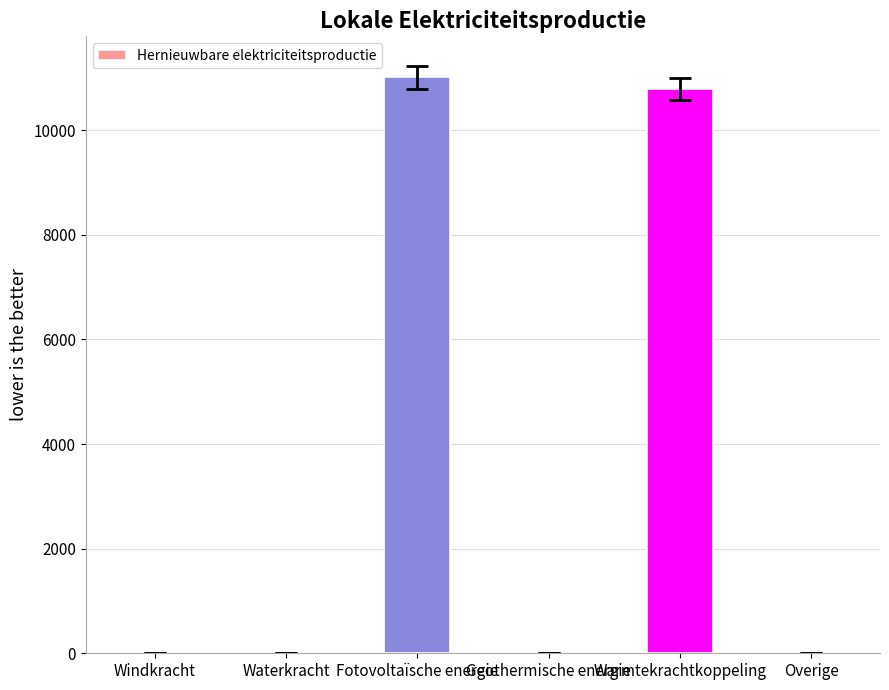

Is it true that the value at Fotovoltaïsche energie is 2315.3?

False